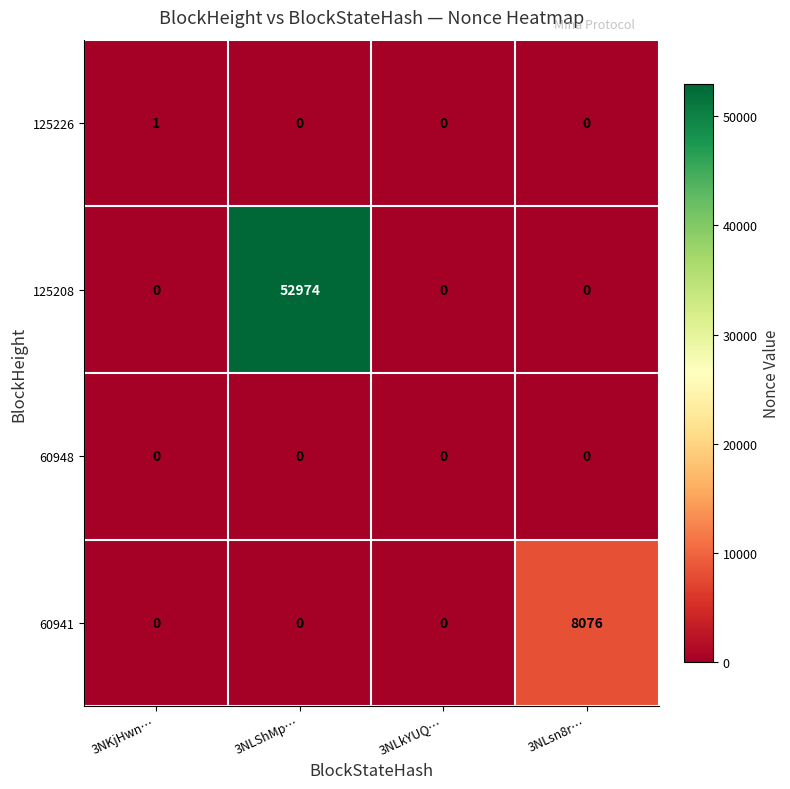

Which series has the widest spread of values?

125208